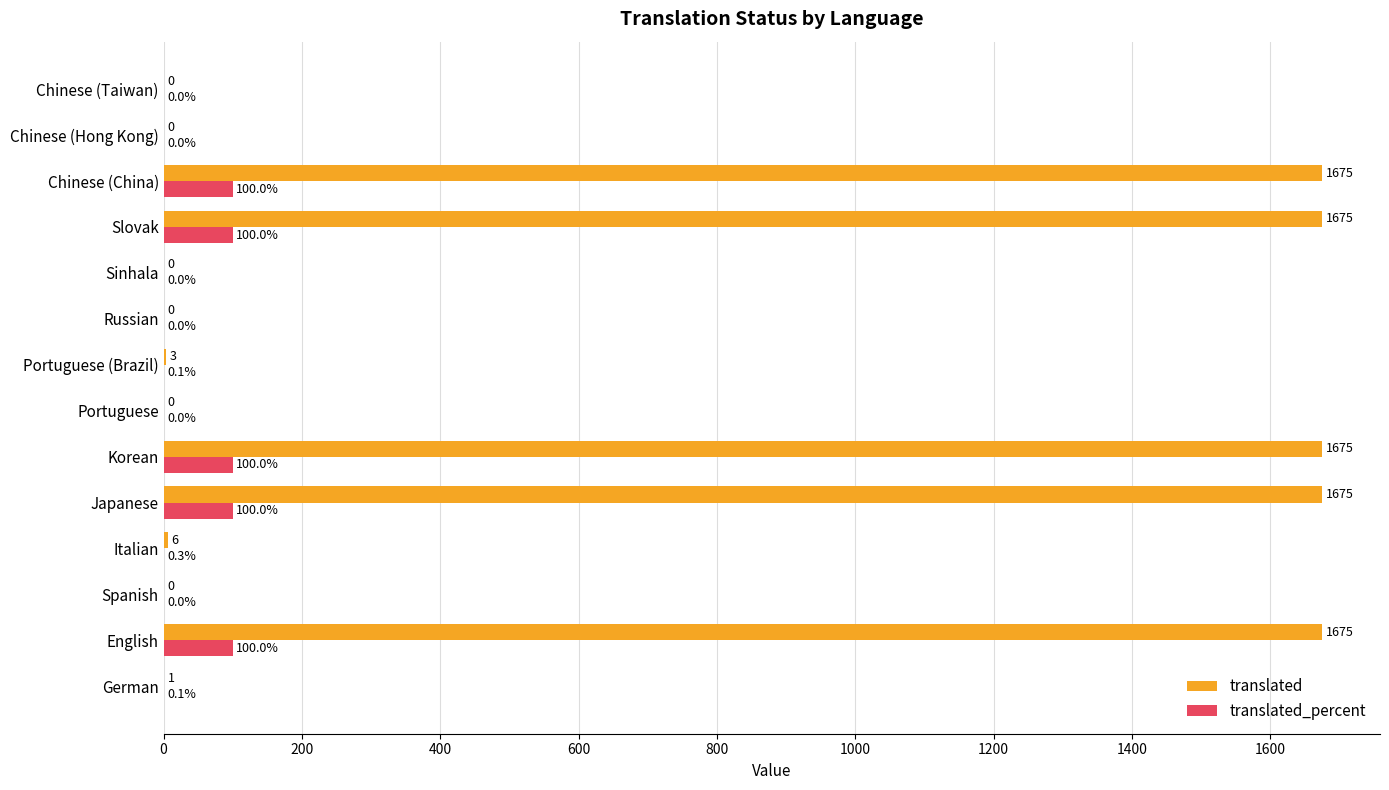

Which series has the largest total across all categories?

translated